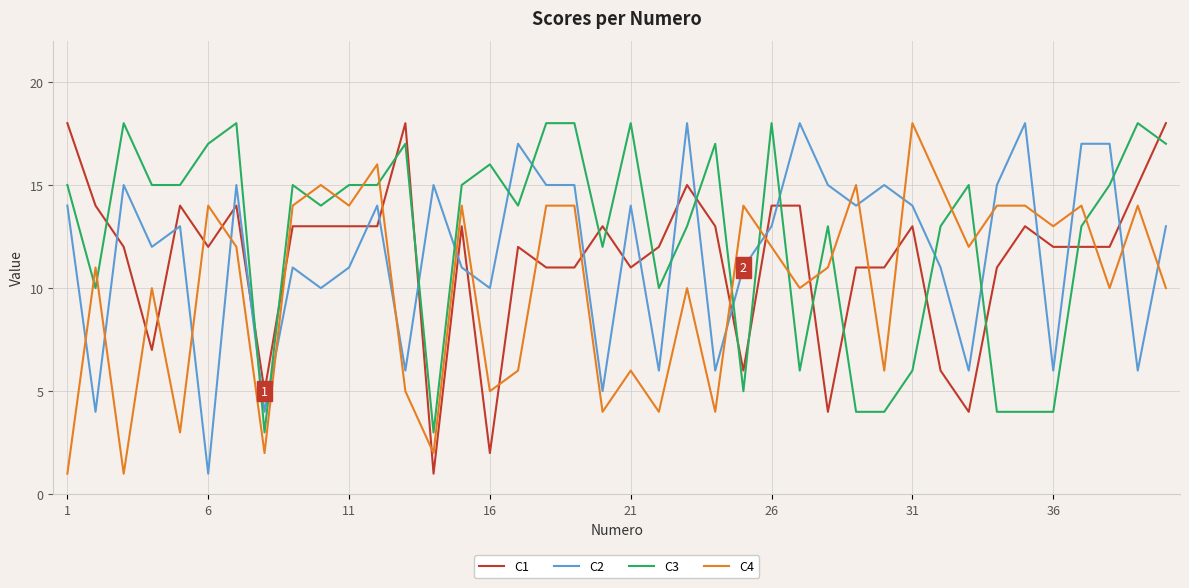

True or false: C2 and C1 cross at least once.

True